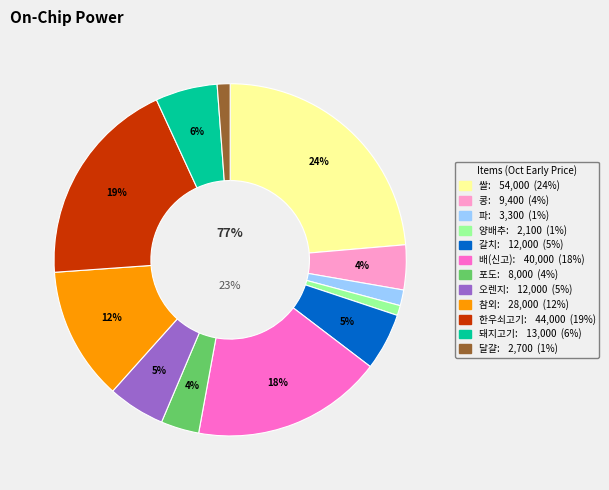

Between 쌀 and 참외, which is larger?

쌀